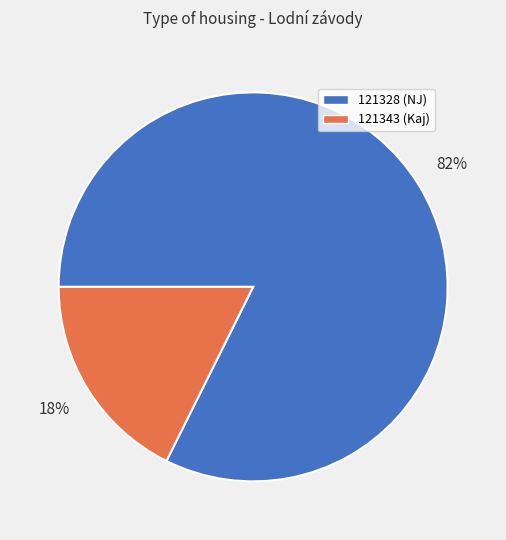

Between 121343 and 121328, which is larger?

121328